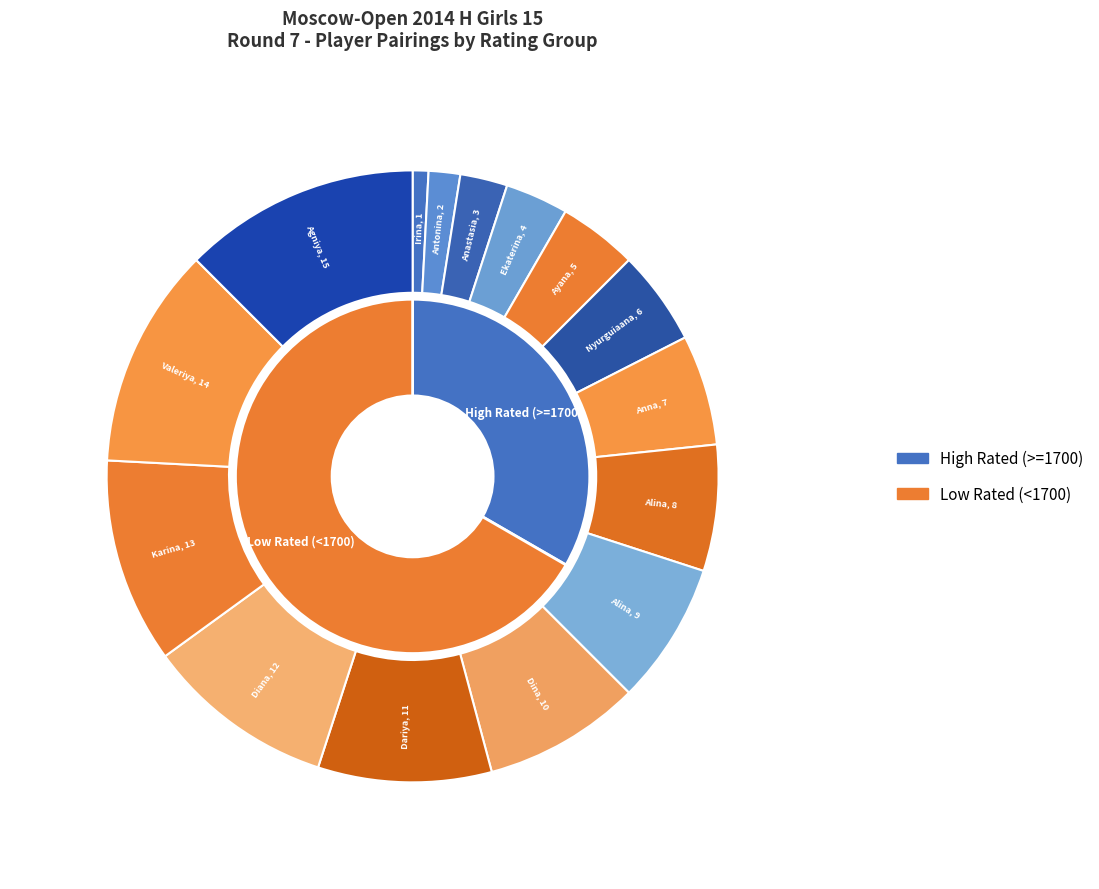

To the nearest percent, what percentage of the pie is Gosteeva Anna?

6%